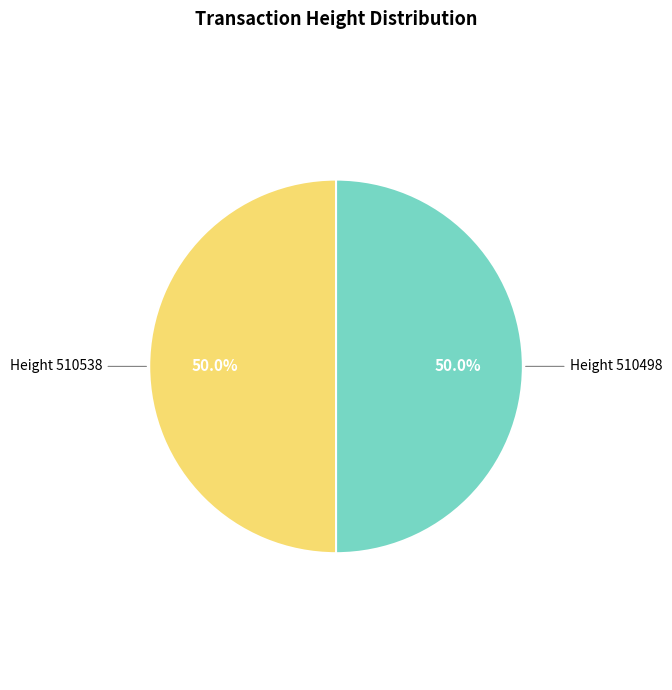

How many slices are in this pie chart?

2